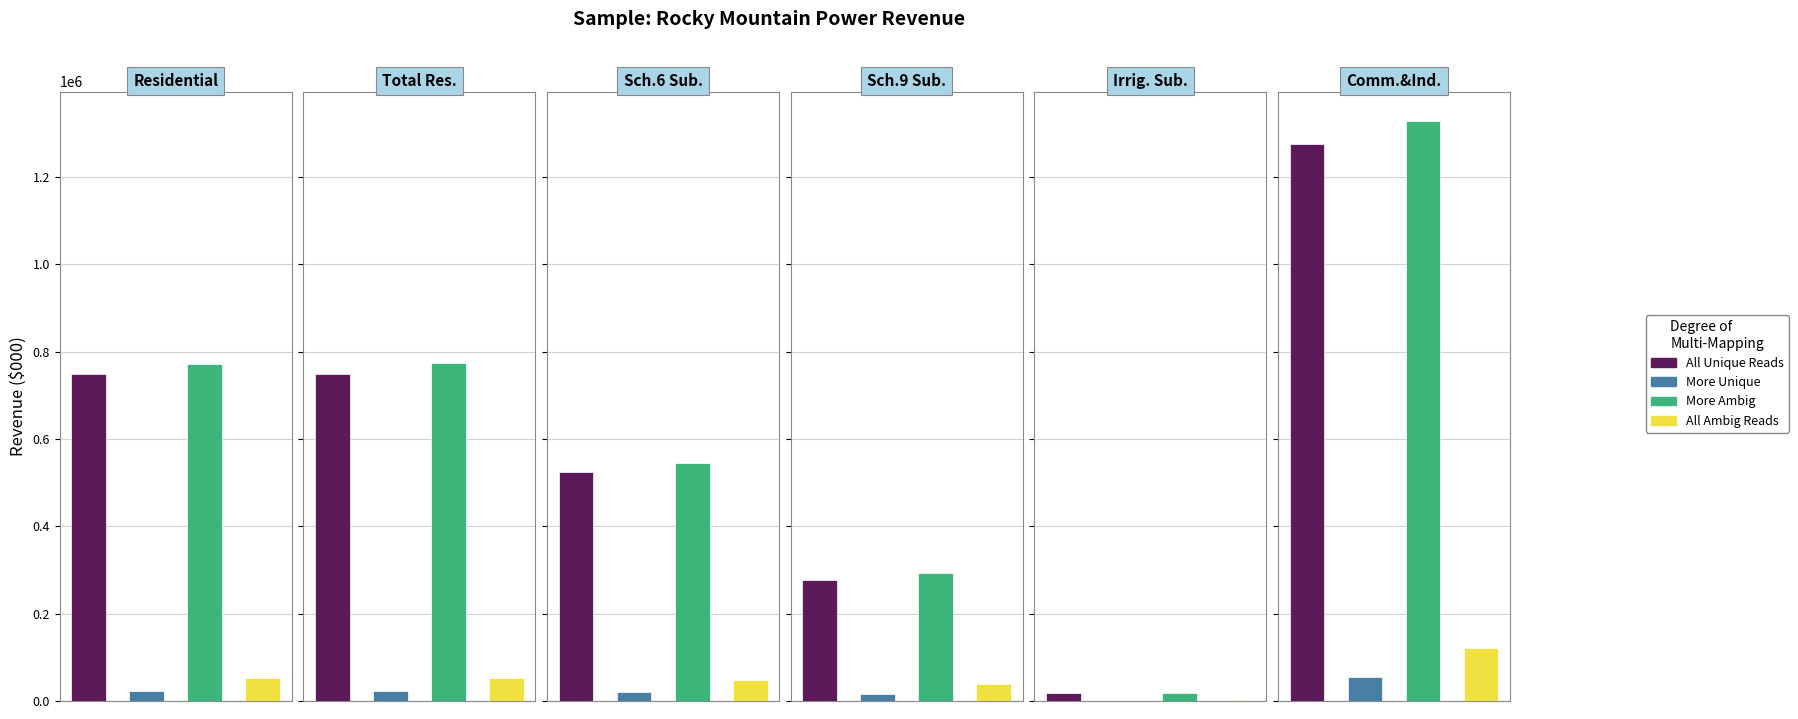

Are the bars horizontal?

No